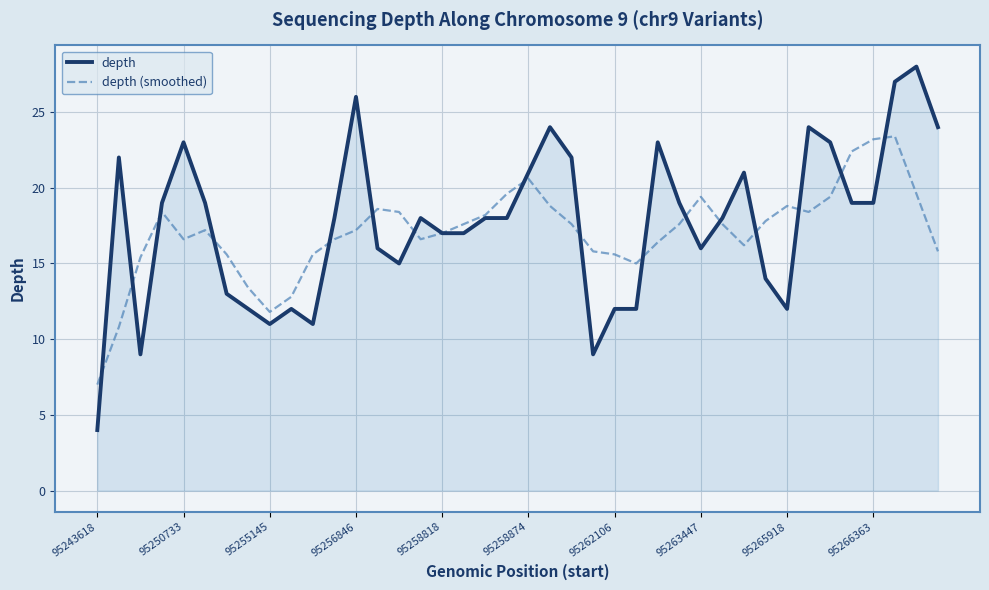

What is the greatest value displayed?

28.0